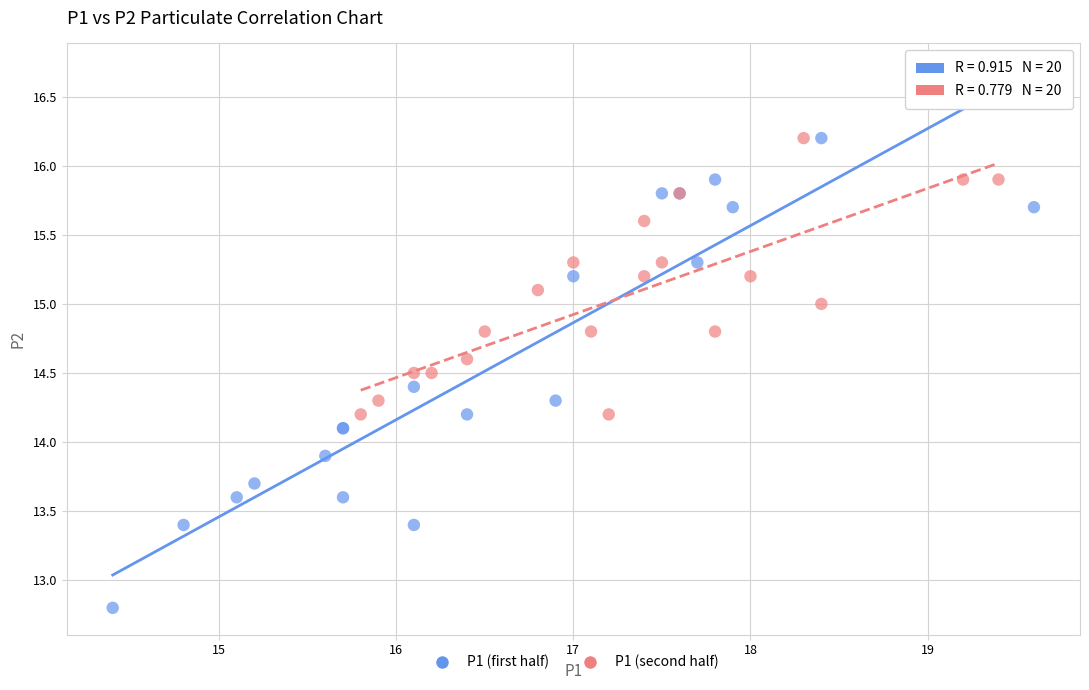

Which series reaches the minimum Y coordinate?

P1 (first half)